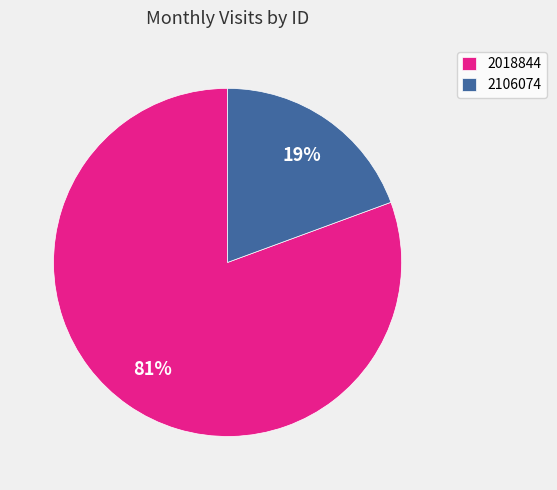

Do 2018844 and 2106074 together represent more than half of the pie?

Yes